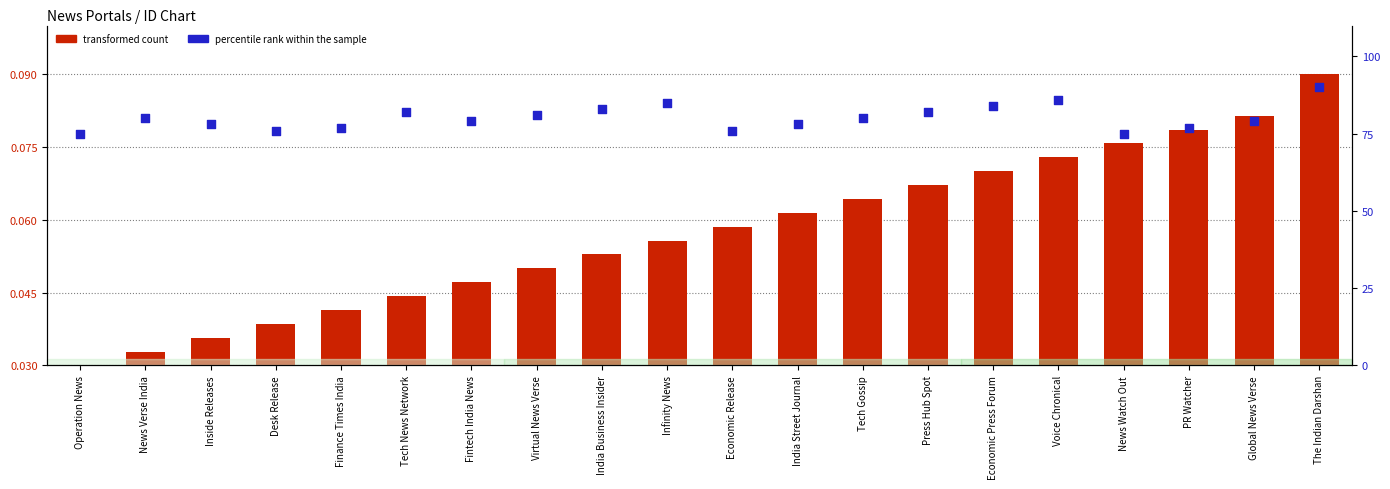

Is the value of transformed count at Infinity News greater than the value of percentile rank within the sample at The Indian Darshan?

No